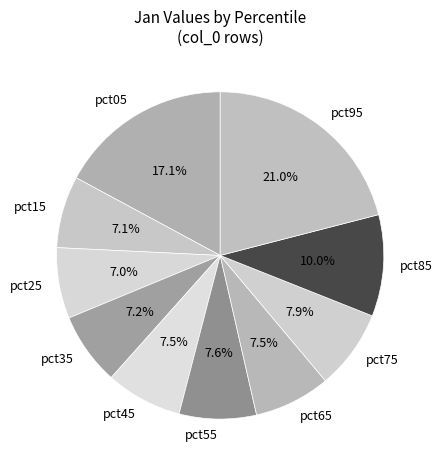

Which has a higher value, pct95 or pct15?

pct95